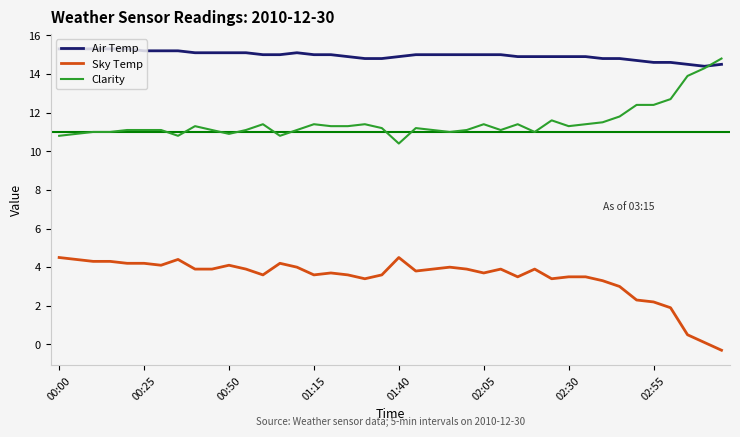

True or false: Sky Temp has more than 1 points higher than both neighbors.

True